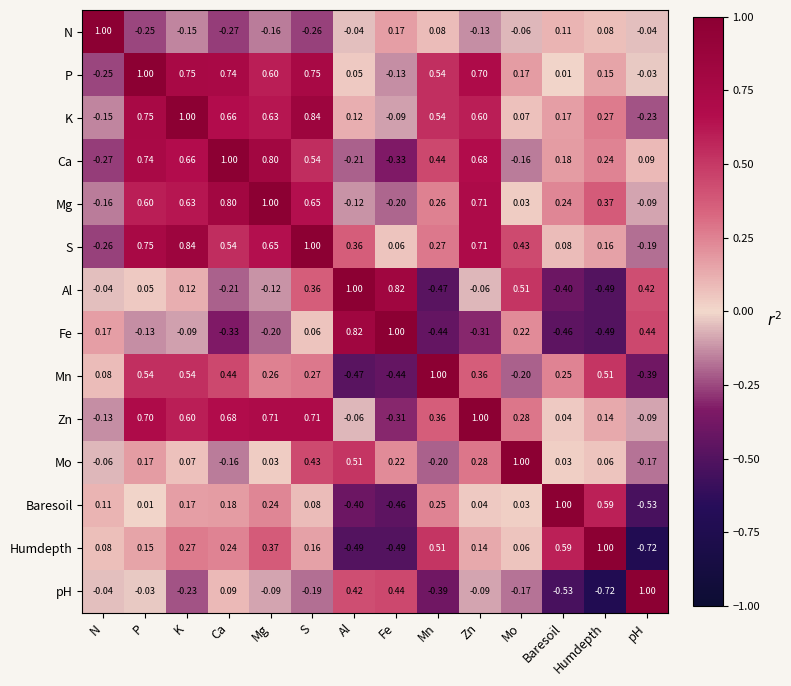

Where is Fe nearest to the value 0?

S